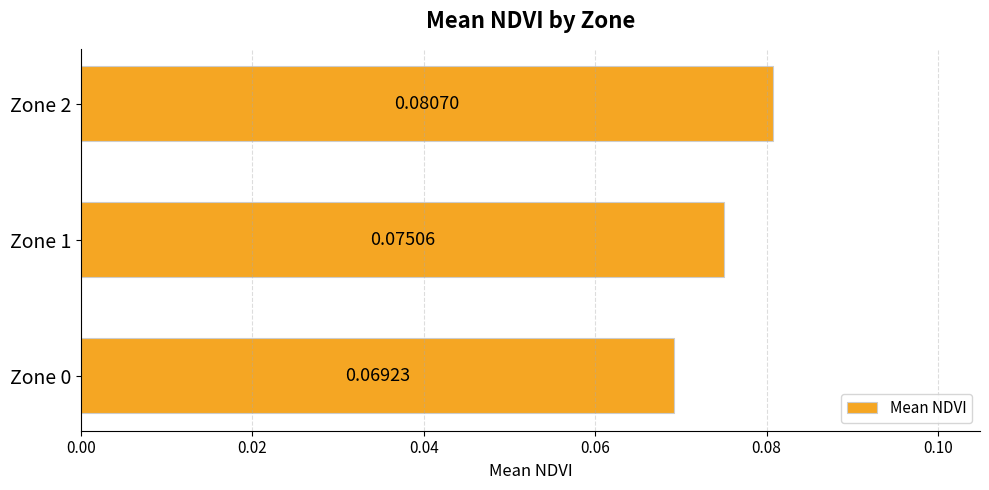

Count the number of categories in the chart.

3